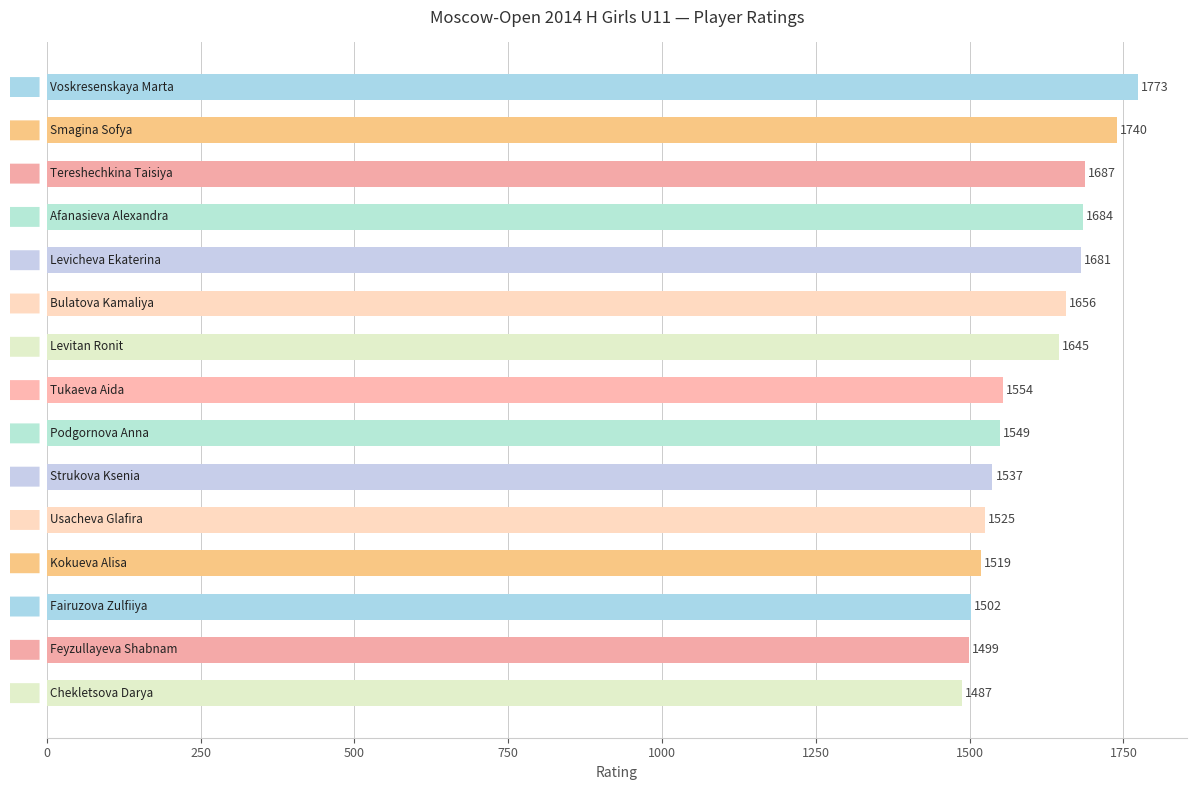

What is the minimum value shown in the chart?

1487